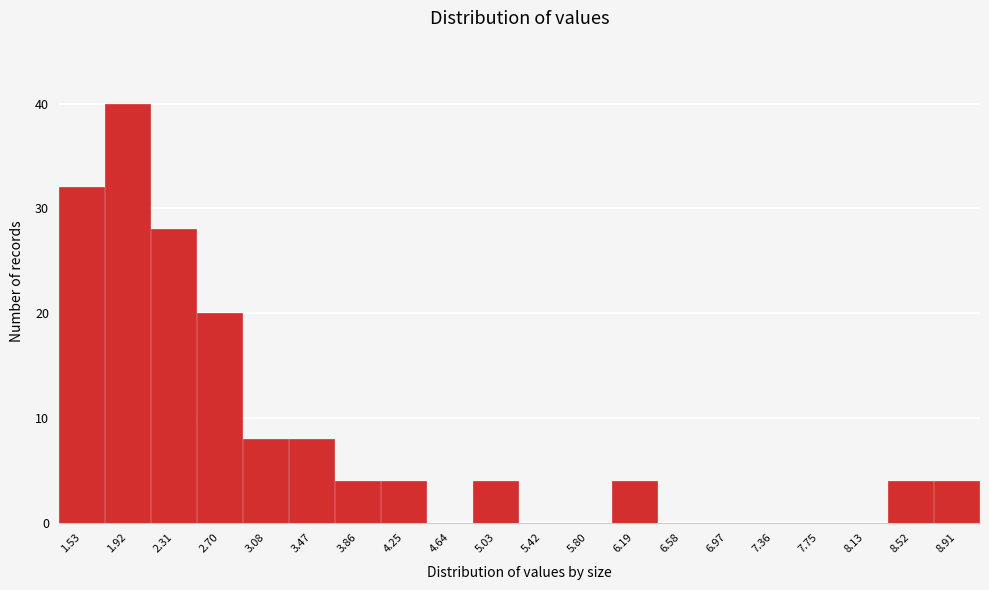

Reading left to right, extract all data points from this chart.

1.53=32	1.92=40	2.31=28	2.70=20	3.08=8	3.47=8	3.86=4	4.25=4	4.64=0	5.03=4	5.42=0	5.80=0	6.19=4	6.58=0	6.97=0	7.36=0	7.75=0	8.13=0	8.52=4	8.91=4